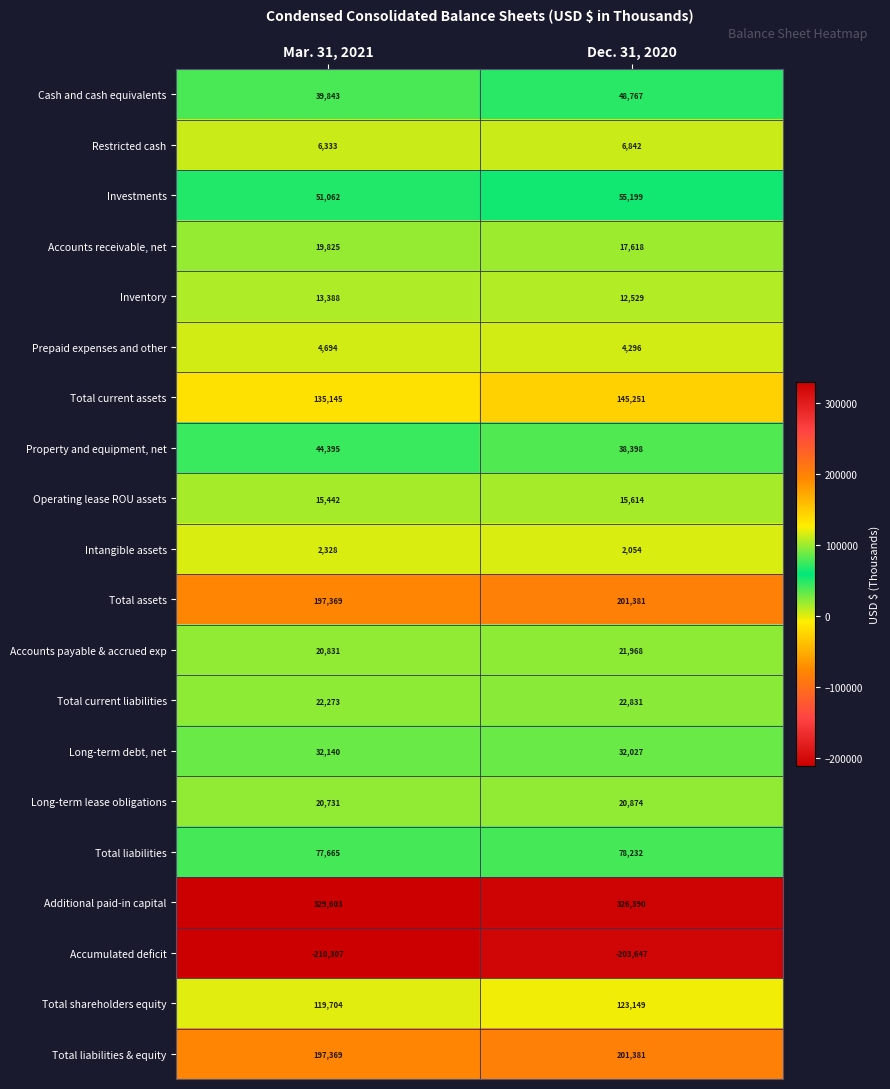

The Cash and cash equivalents series shows 67486 at Mar. 31, 2021. True or false?

False